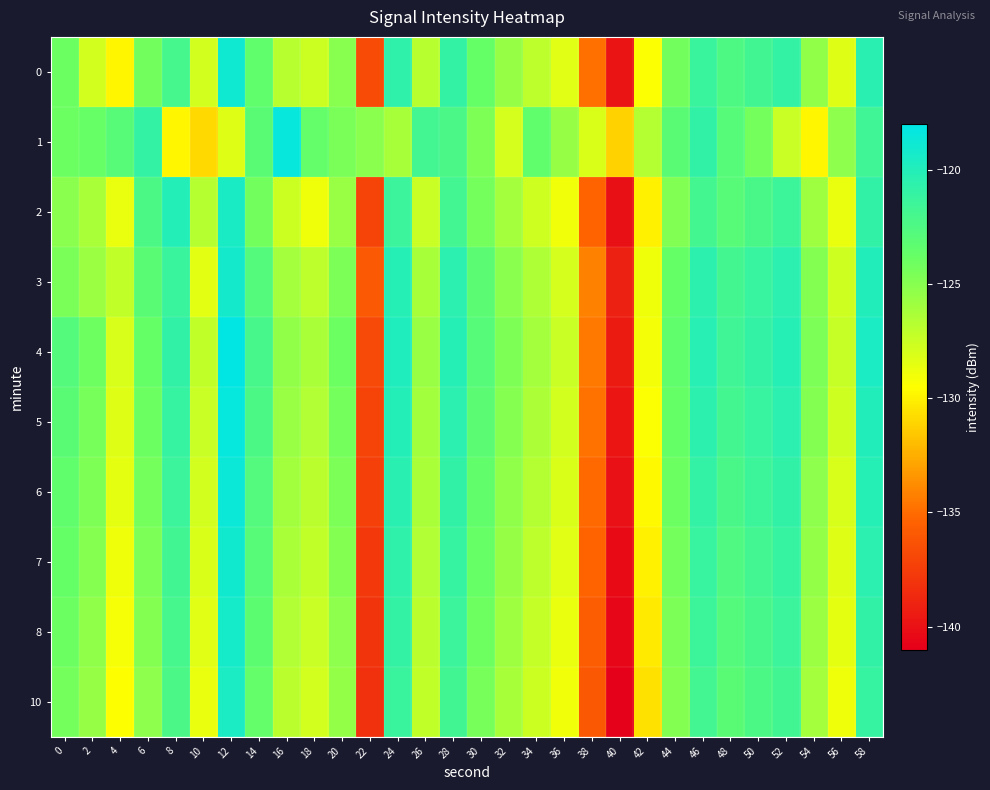

At which category is the sum across all series the highest?

12